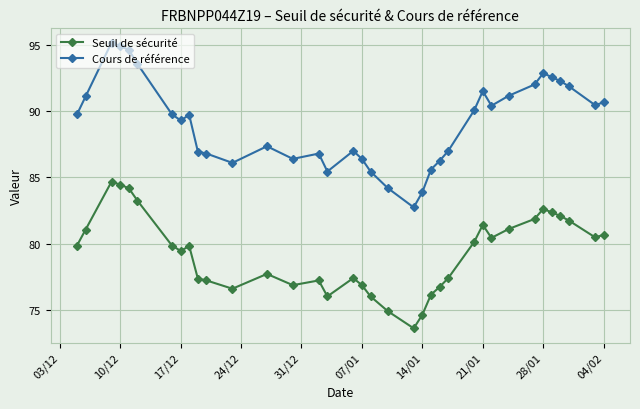

True or false: Seuil de sécurité and Cours de référence intersect in this chart.

False